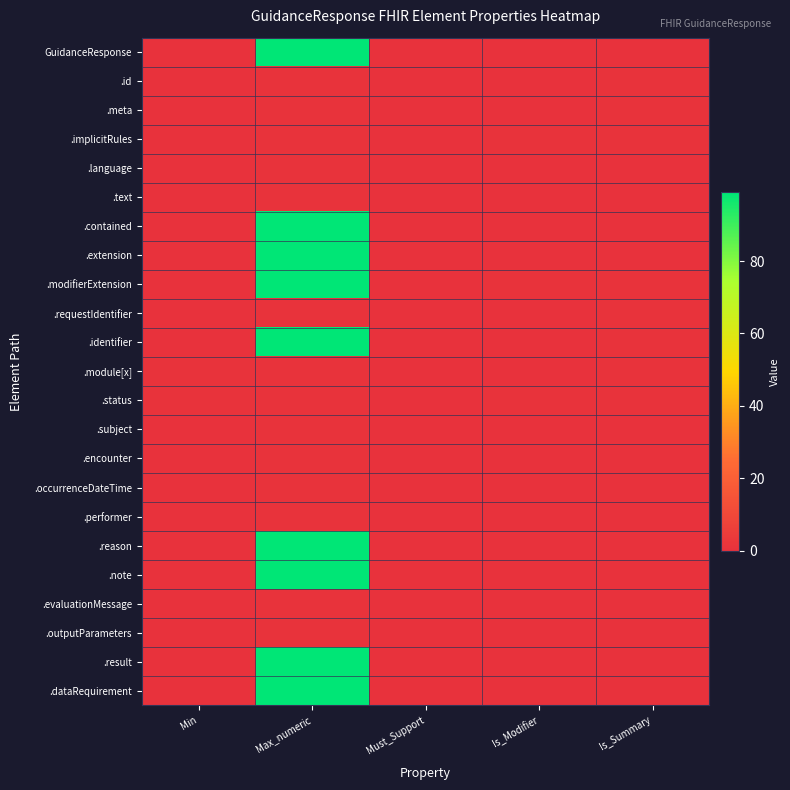

Reading left to right, transcribe all the data shown in this chart.

GuidanceResponse: Min=0	Max_numeric=99	Must_Support=0	Is_Modifier=0	Is_Summary=0
.id: Min=0	Max_numeric=1	Must_Support=0	Is_Modifier=0	Is_Summary=1
.meta: Min=0	Max_numeric=1	Must_Support=0	Is_Modifier=0	Is_Summary=1
.implicitRules: Min=0	Max_numeric=1	Must_Support=0	Is_Modifier=1	Is_Summary=1
.language: Min=0	Max_numeric=1	Must_Support=0	Is_Modifier=0	Is_Summary=0
.text: Min=0	Max_numeric=1	Must_Support=0	Is_Modifier=0	Is_Summary=0
.contained: Min=0	Max_numeric=99	Must_Support=0	Is_Modifier=0	Is_Summary=0
.extension: Min=0	Max_numeric=99	Must_Support=0	Is_Modifier=0	Is_Summary=0
.modifierExtension: Min=0	Max_numeric=99	Must_Support=0	Is_Modifier=1	Is_Summary=1
.requestIdentifier: Min=0	Max_numeric=1	Must_Support=0	Is_Modifier=0	Is_Summary=1
.identifier: Min=0	Max_numeric=99	Must_Support=0	Is_Modifier=0	Is_Summary=1
.module[x]: Min=1	Max_numeric=1	Must_Support=0	Is_Modifier=0	Is_Summary=1
.status: Min=1	Max_numeric=1	Must_Support=0	Is_Modifier=1	Is_Summary=1
.subject: Min=0	Max_numeric=1	Must_Support=0	Is_Modifier=0	Is_Summary=0
.encounter: Min=0	Max_numeric=1	Must_Support=0	Is_Modifier=0	Is_Summary=0
.occurrenceDateTime: Min=0	Max_numeric=1	Must_Support=0	Is_Modifier=0	Is_Summary=0
.performer: Min=0	Max_numeric=1	Must_Support=0	Is_Modifier=0	Is_Summary=0
.reason: Min=0	Max_numeric=99	Must_Support=0	Is_Modifier=0	Is_Summary=0
.note: Min=0	Max_numeric=99	Must_Support=0	Is_Modifier=0	Is_Summary=0
.evaluationMessage: Min=0	Max_numeric=1	Must_Support=0	Is_Modifier=0	Is_Summary=0
.outputParameters: Min=0	Max_numeric=1	Must_Support=0	Is_Modifier=0	Is_Summary=0
.result: Min=0	Max_numeric=99	Must_Support=0	Is_Modifier=0	Is_Summary=0
.dataRequirement: Min=0	Max_numeric=99	Must_Support=0	Is_Modifier=0	Is_Summary=0